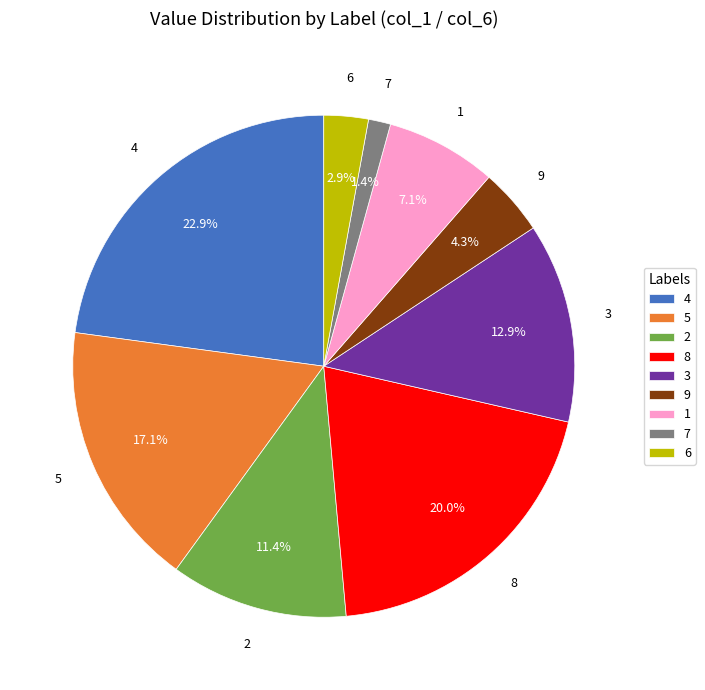

Approximately how many times larger is the value at 4 compared to 2?

2.0